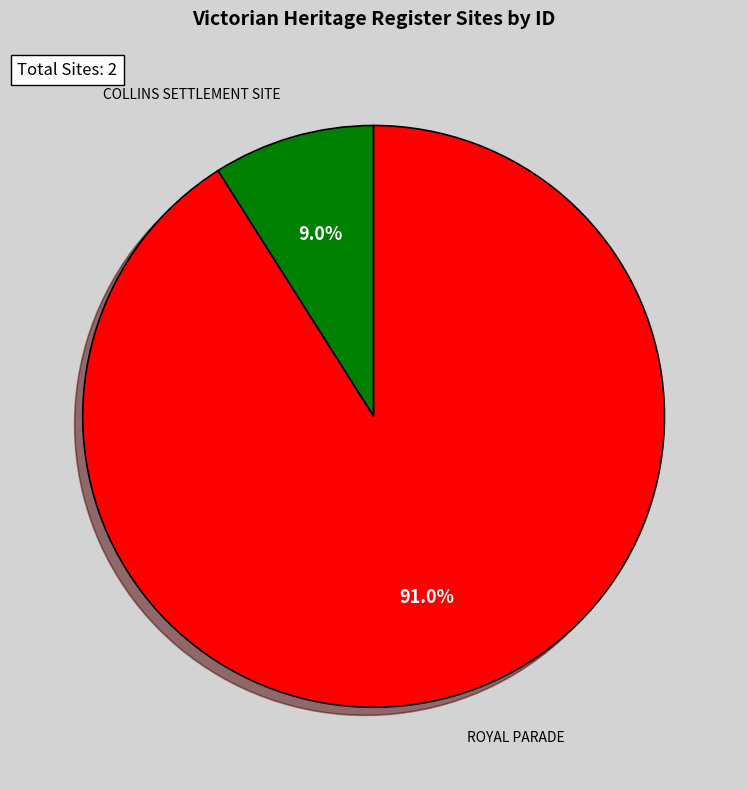

Does any single category account for the majority?

Yes